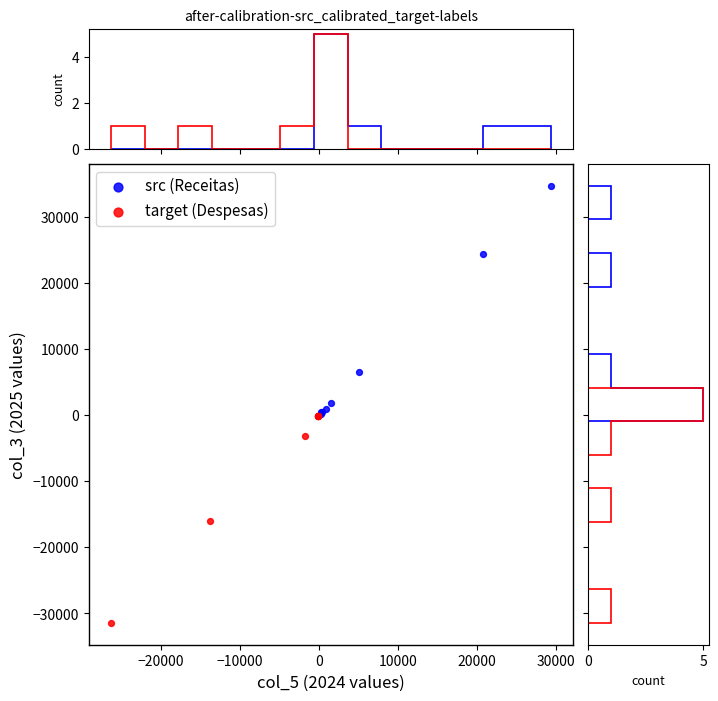

Which series has the widest spread of Y values?

src (Receitas)